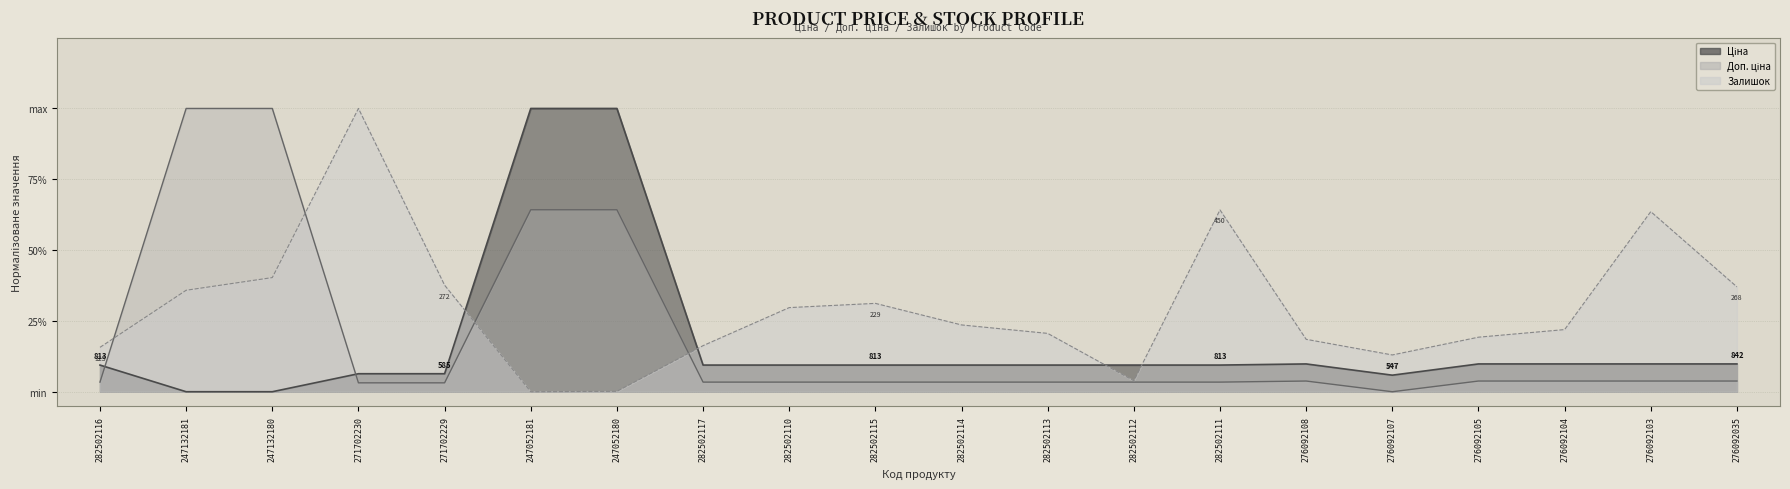

Reading left to right, transcribe all the data shown in this chart.

Ціна: 282502116=0.1	247132181=0.0	247132180=0.0	271702230=0.1	271702229=0.1	247052181=1.0	247052180=1.0	282502117=0.1	282502110=0.1	282502115=0.1	282502114=0.1	282502113=0.1	282502112=0.1	282502111=0.1	276092108=0.1	276092107=0.1	276092105=0.1	276092104=0.1	276092103=0.1	276092035=0.1
Доп. ціна: 282502116=0.0	247132181=1.0	247132180=1.0	271702230=0.0	271702229=0.0	247052181=0.6	247052180=0.6	282502117=0.0	282502110=0.0	282502115=0.0	282502114=0.0	282502113=0.0	282502112=0.0	282502111=0.0	276092108=0.0	276092107=0.0	276092105=0.0	276092104=0.0	276092103=0.0	276092035=0.0
Залишок: 282502116=0.2	247132181=0.4	247132180=0.4	271702230=1.0	271702229=0.4	247052181=0.0	247052180=0.0	282502117=0.2	282502110=0.3	282502115=0.3	282502114=0.2	282502113=0.2	282502112=0.0	282502111=0.6	276092108=0.2	276092107=0.1	276092105=0.2	276092104=0.2	276092103=0.6	276092035=0.4